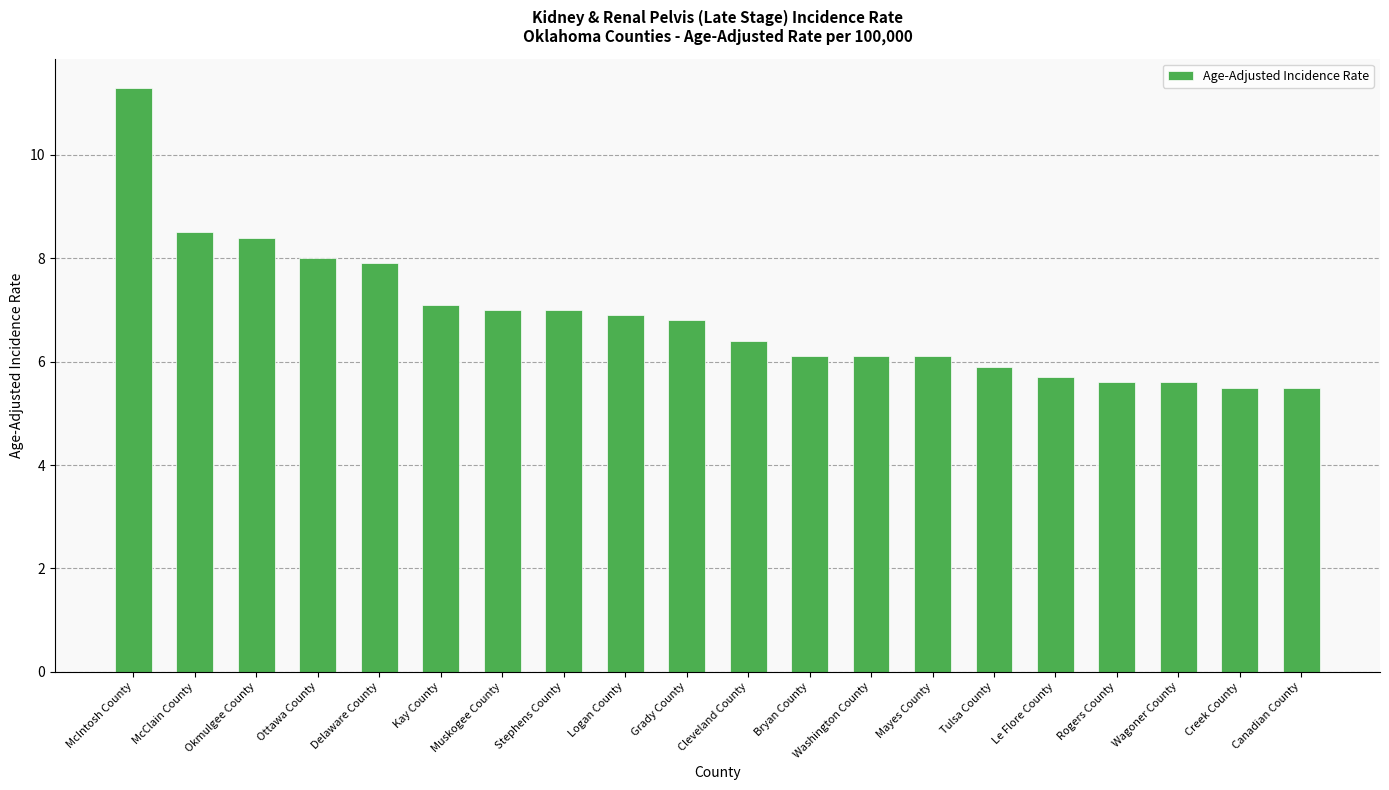

Which category has the highest value across all series?

McIntosh County